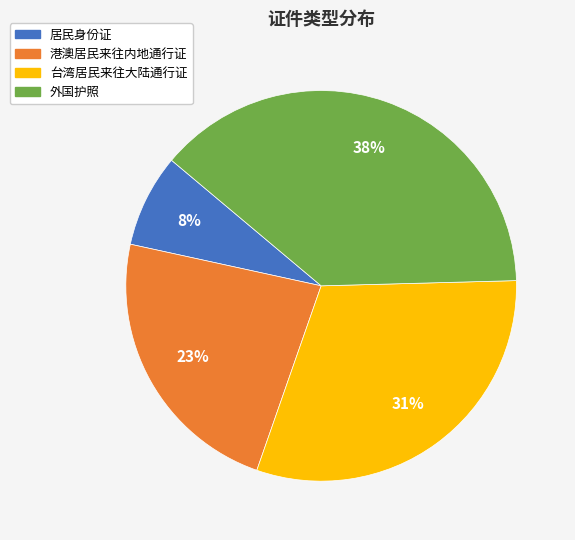

Do 港澳居民来往内地通行证 and 外国护照 together represent more than half of the pie?

Yes